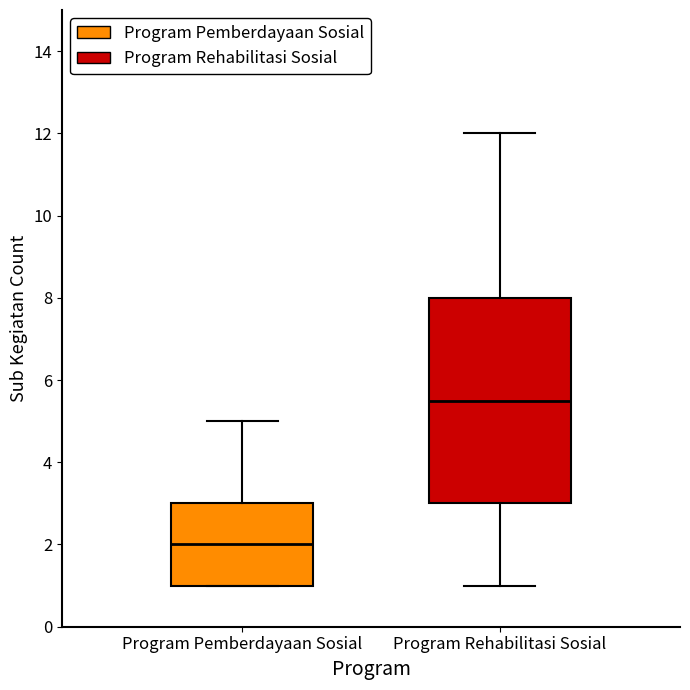

Reading left to right, read every box against the y-axis: the position of its median line, the range the box covers, and the ends of its whiskers. The values are not printed on the chart, so give them approximately, as read against the axis.

Program Pemberdayaan Sosial: median 2.0, box 1.0 to 3.0, whiskers 1.0 to 5.0
Program Rehabilitasi Sosial: median 5.6, box 3.0 to 8.0, whiskers 1.0 to 12.0